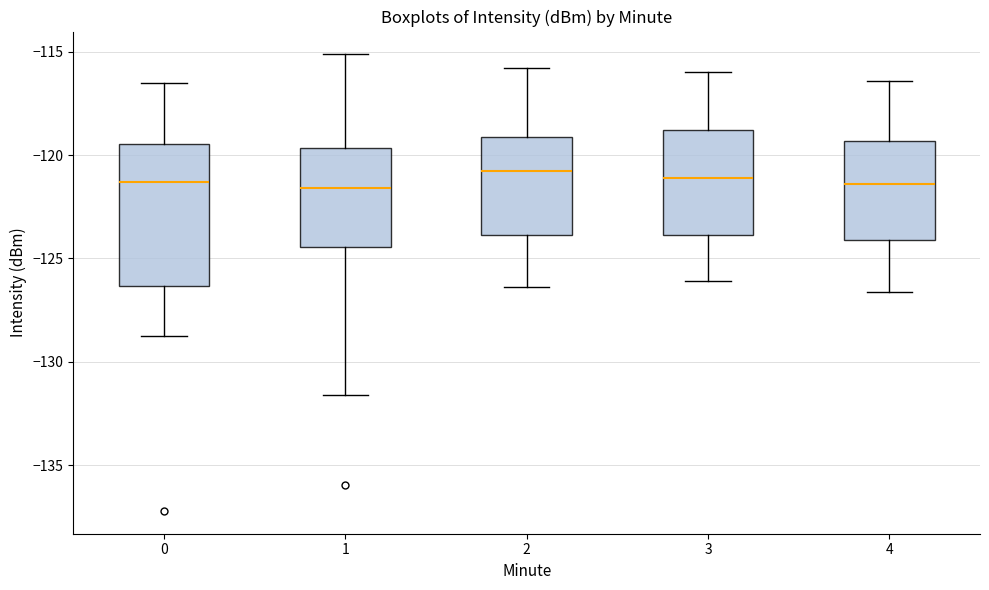

Reading left to right, transcribe this box plot: for each box, give where its median line is, the range the box spans, and where its two whiskers end, as read against the y-axis. The values are not printed on the chart, so give them approximately, as read against the axis.

0: median -121.5, box -126.5 to -119.5, whiskers -128.5 to -116.5
1: median -121.5, box -124.5 to -119.5, whiskers -131.5 to -115.0
2: median -120.5, box -124.0 to -119.0, whiskers -126.5 to -116.0
3: median -121.0, box -124.0 to -119.0, whiskers -126.0 to -116.0
4: median -121.5, box -124.0 to -119.5, whiskers -126.5 to -116.5